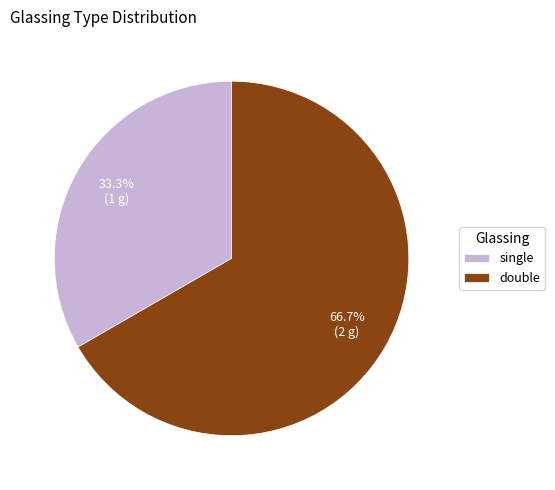

What percentage is NOT represented by single?

66.7%